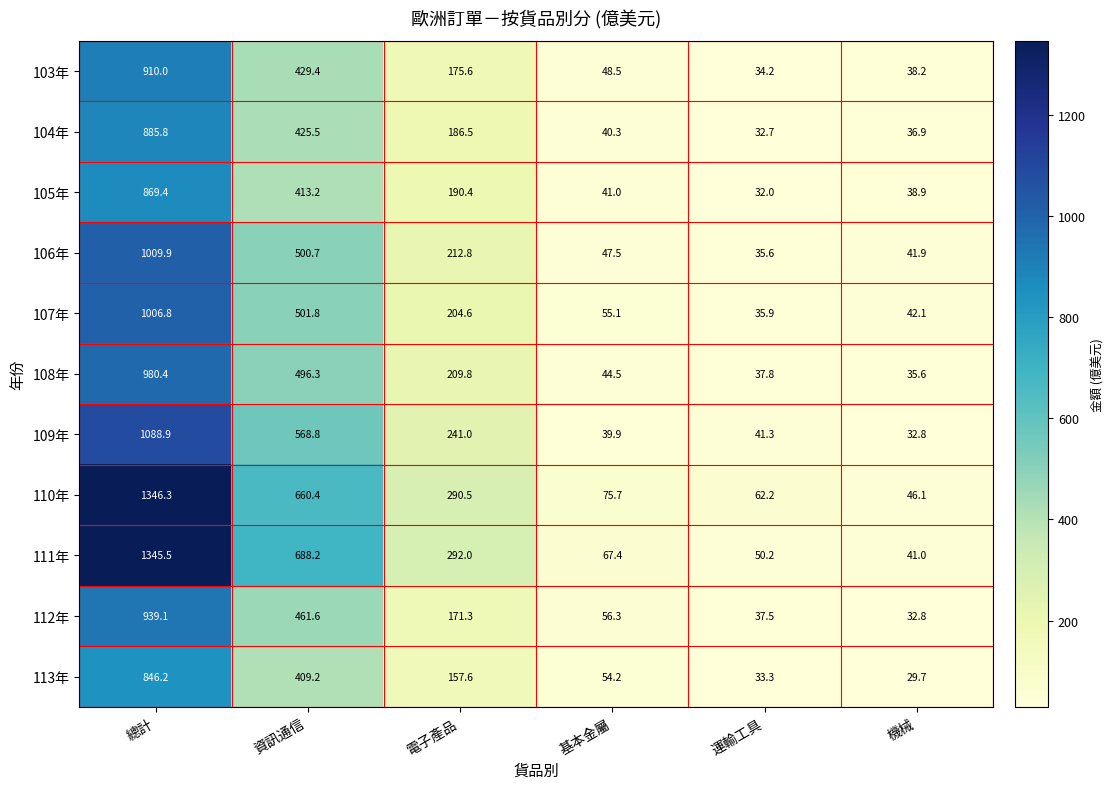

What is the difference between the maximum and second lowest values in the 112年 series?

901.6